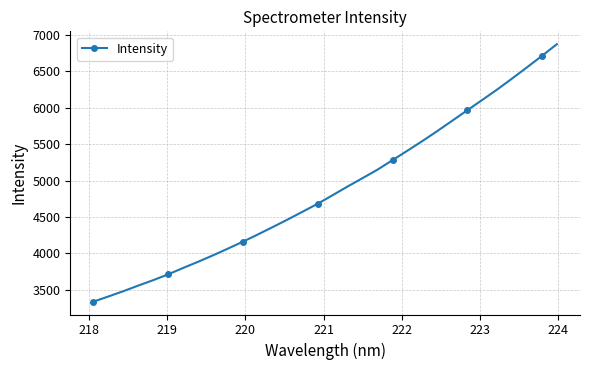

What is the greatest value displayed?

6870.8